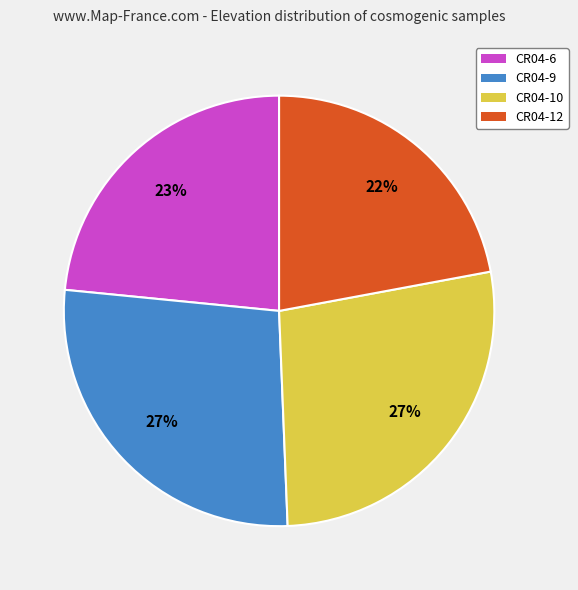

To the nearest percent, what is the combined percentage of CR04-6 and CR04-10?

51%